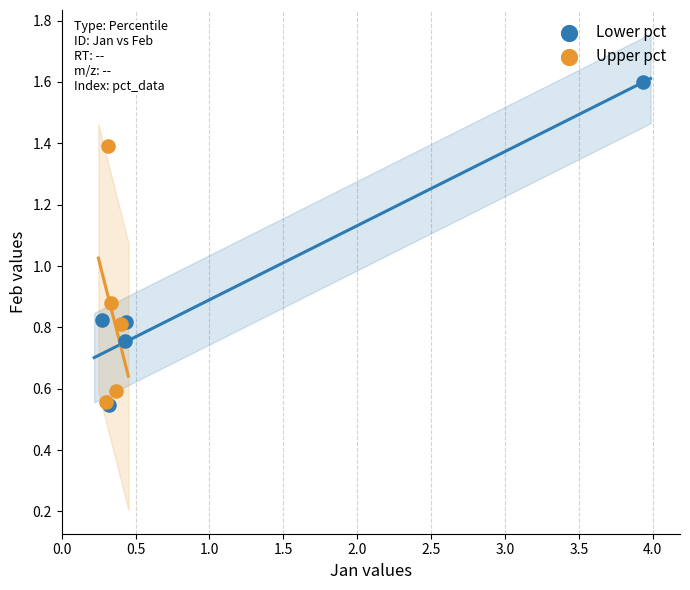

Which series has the largest Y range (max minus min)?

Lower pct